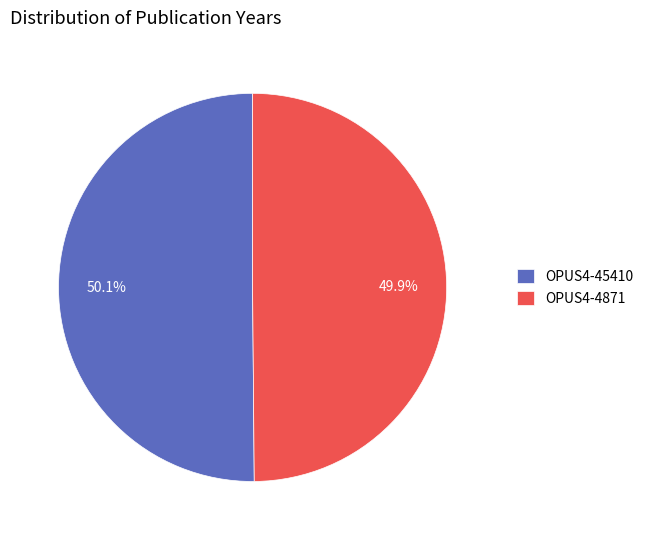

Approximately how many times larger is the value at OPUS4-45410 compared to OPUS4-4871?

1.0